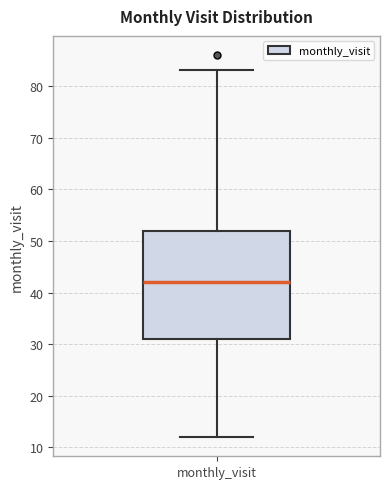

Transcribe this box plot: give where the median line is, the range the box spans, and where the two whiskers end, as read against the y-axis. The values are not printed on the chart, so give them approximately, as read against the axis.

median 42, box 31 to 52, whiskers 12 to 83